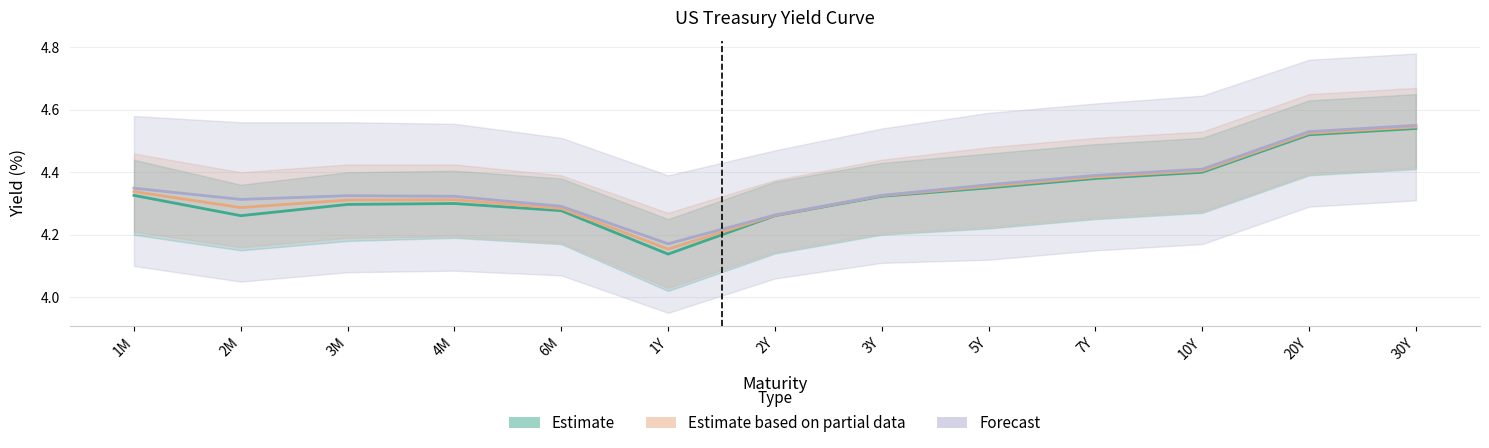

True or false: Estimate based on partial data has a value of 1.2 at 30Y.

False